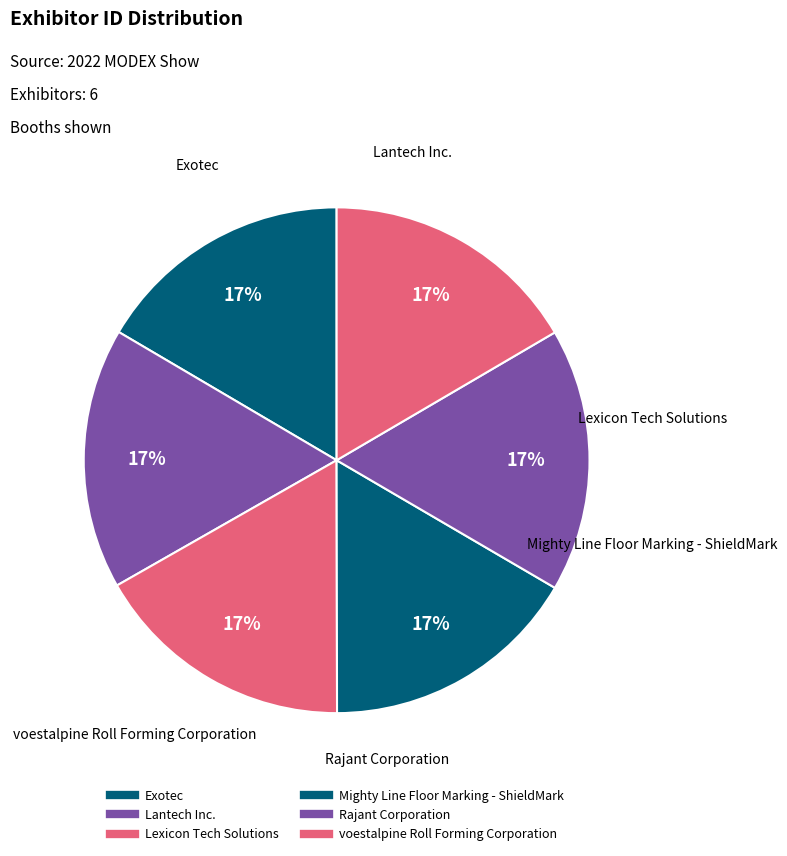

What percentage do voestalpine Roll Forming Corporation and Lexicon Tech Solutions together represent?

33.3%